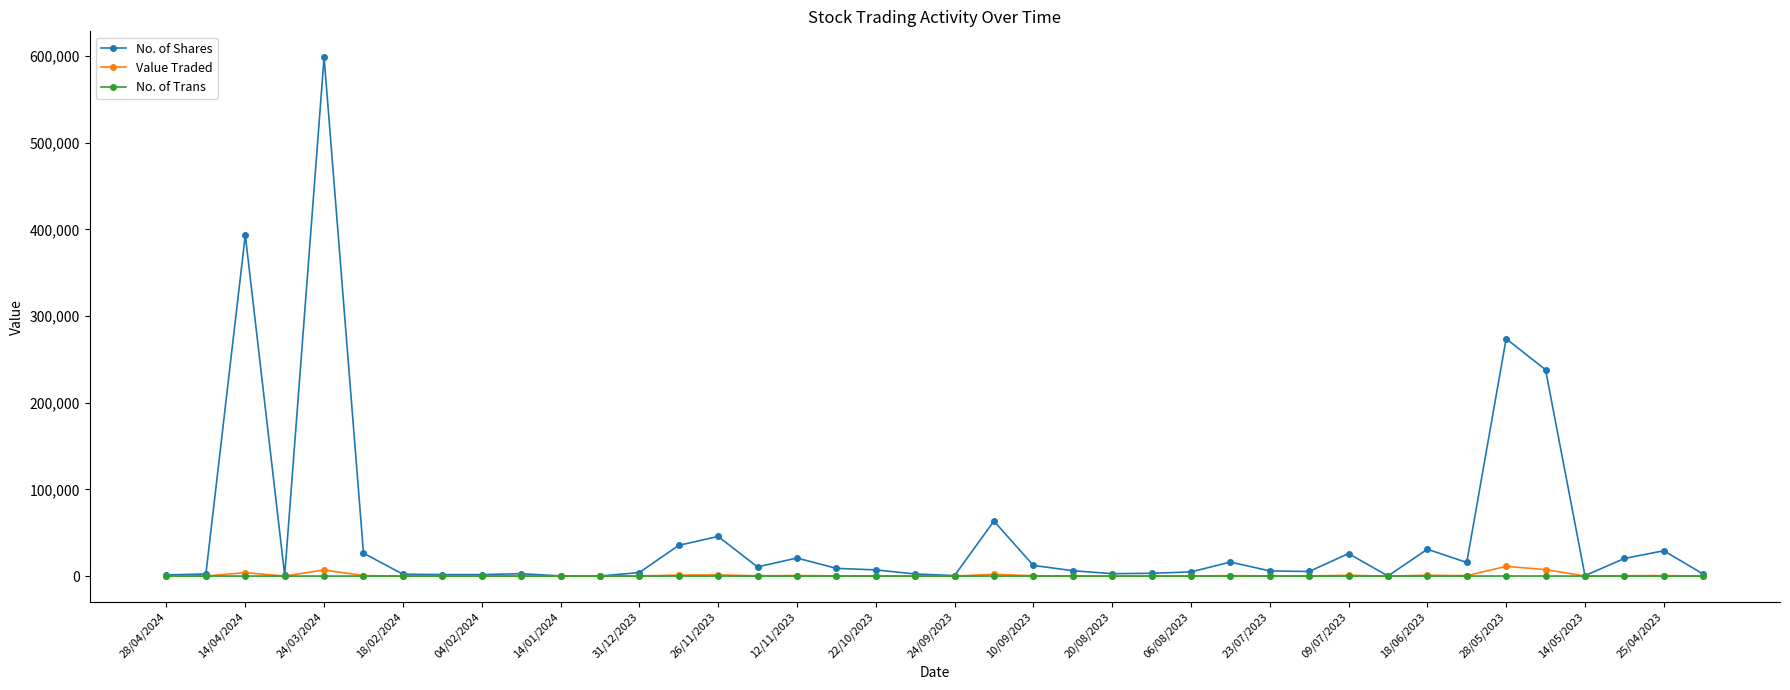

What is the highest value of the No. of Trans series?

78